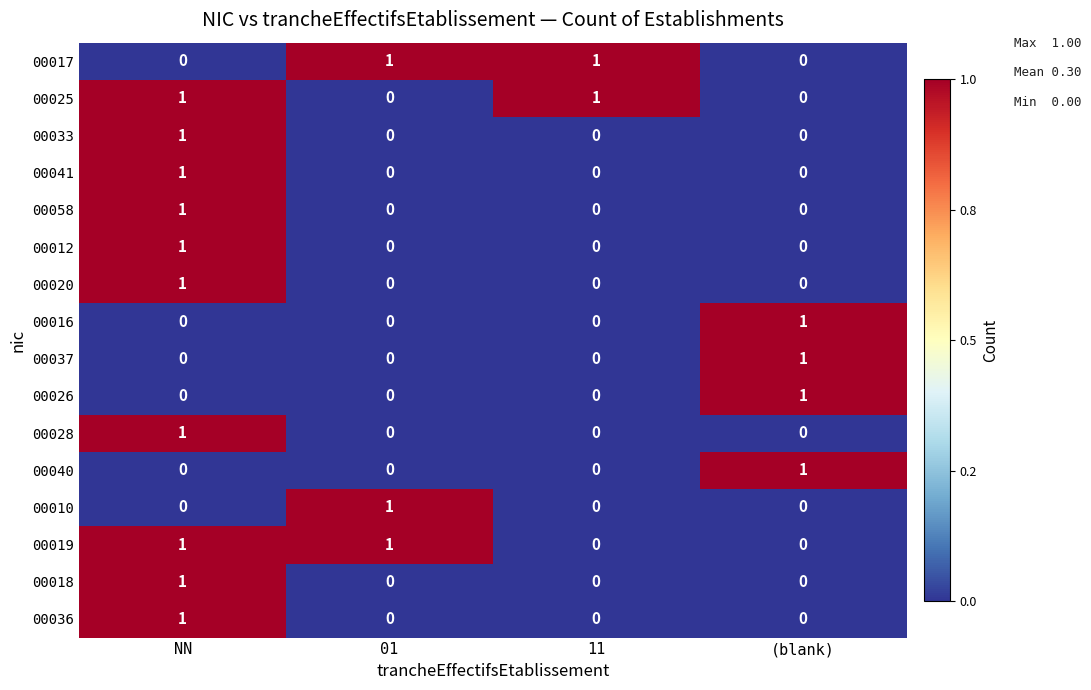

True or false: 00058 has a value of 0 at 01.

True